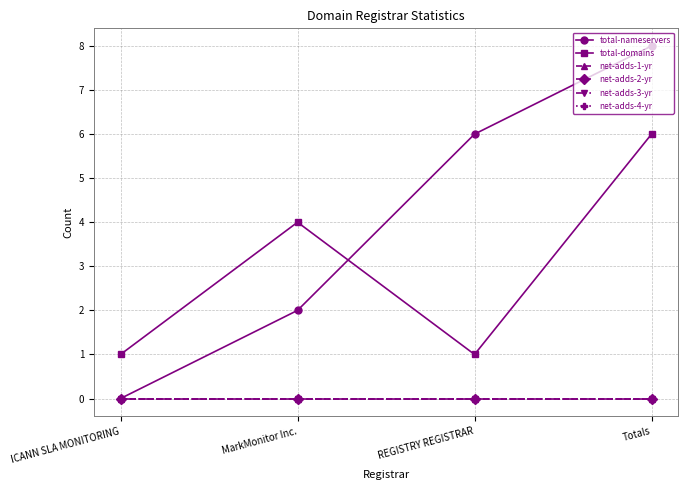

What is the spread (max minus min) of values at Totals?

8